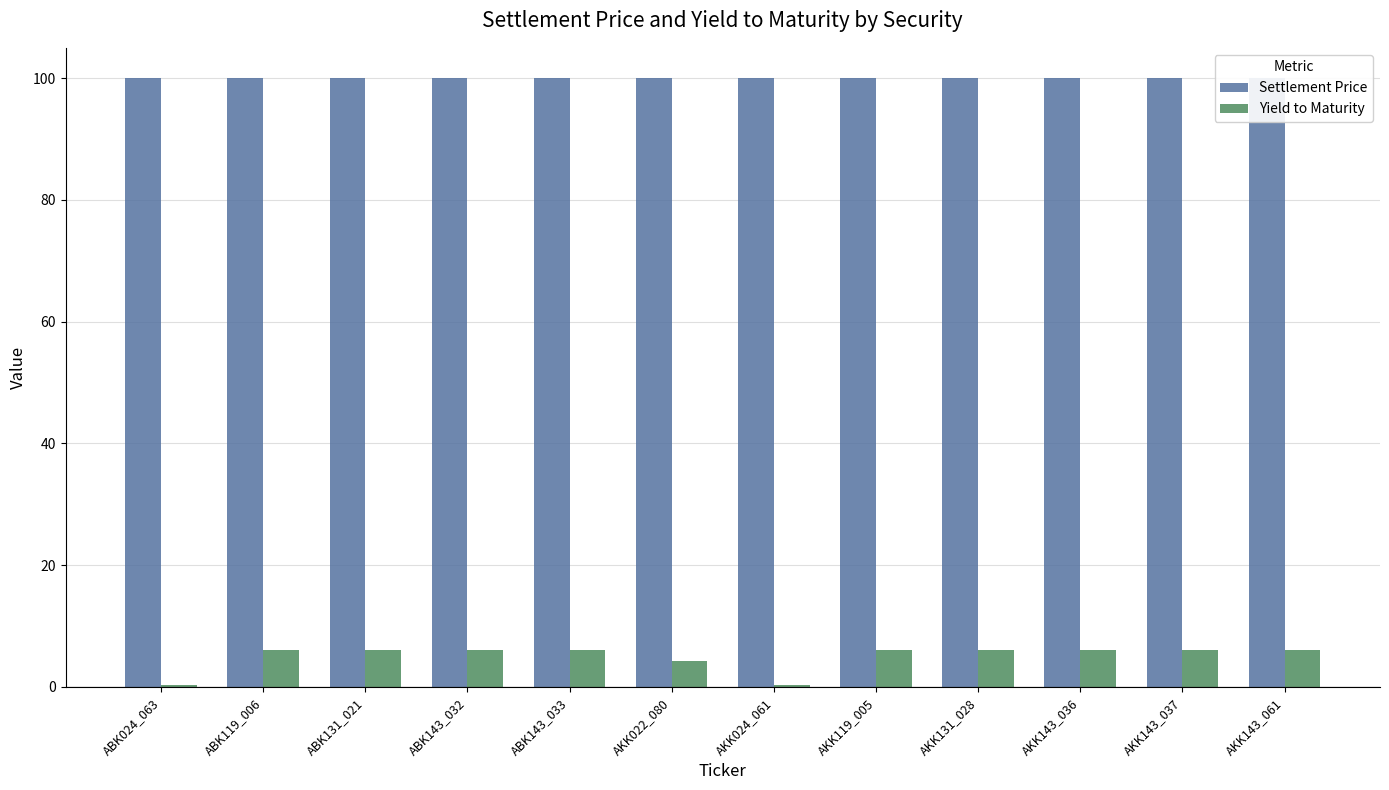

Reading left to right, extract all data points from this chart.

Settlement Price: 100.0	100.0	100.0	100.0	100.0	100.0	100.0	100.0	100.0	100.0	100.0	100.0
Yield to Maturity: 0.4	6.1	6.1	6.1	6.1	4.2	0.3	6.1	6.1	6.1	6.1	6.1